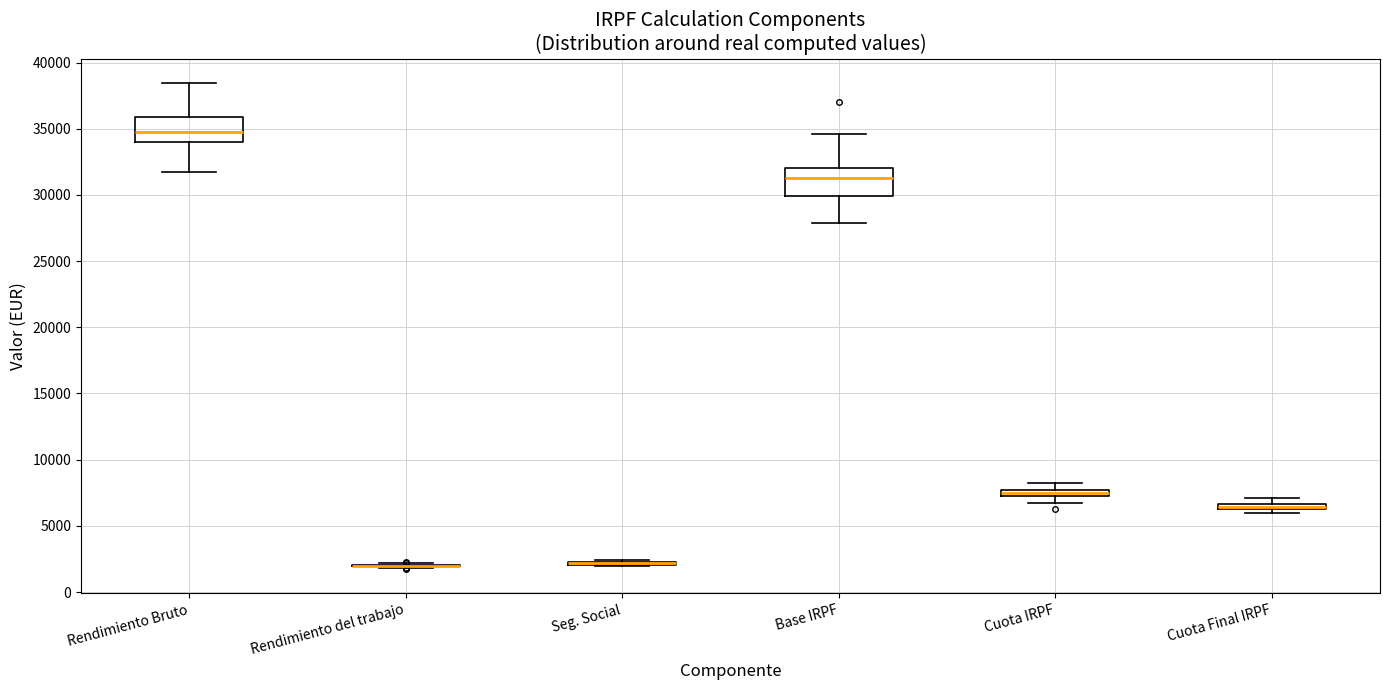

Where is the upper edge of the box for Cuota Final IRPF on the y-axis? The values are not printed on the chart, so give them approximately, as read against the axis.

6500